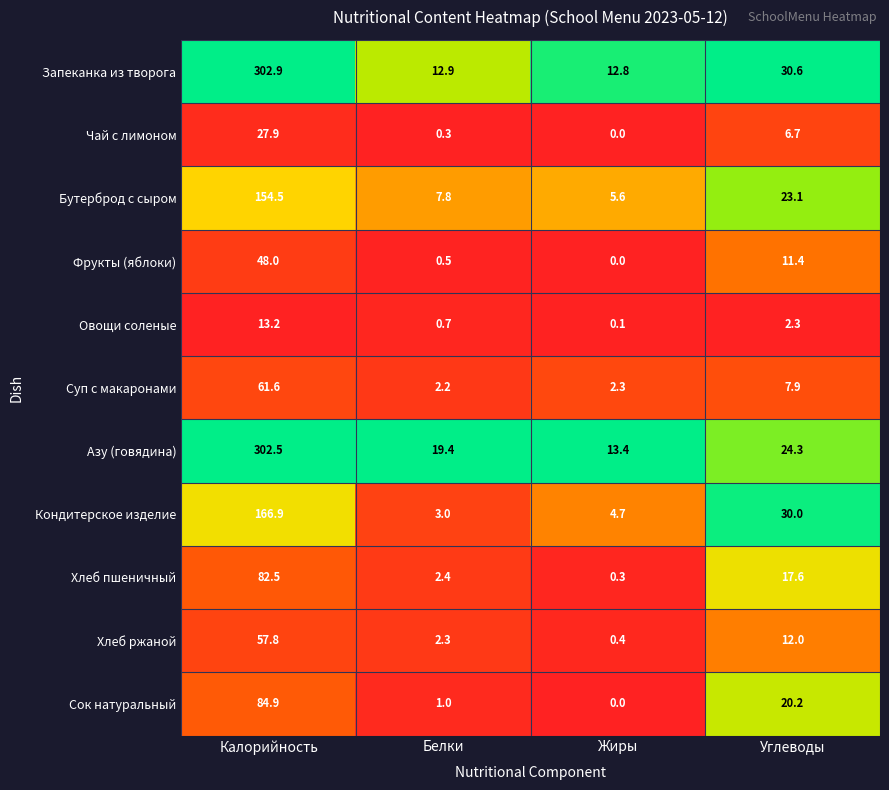

What is the greatest value displayed?

302.9